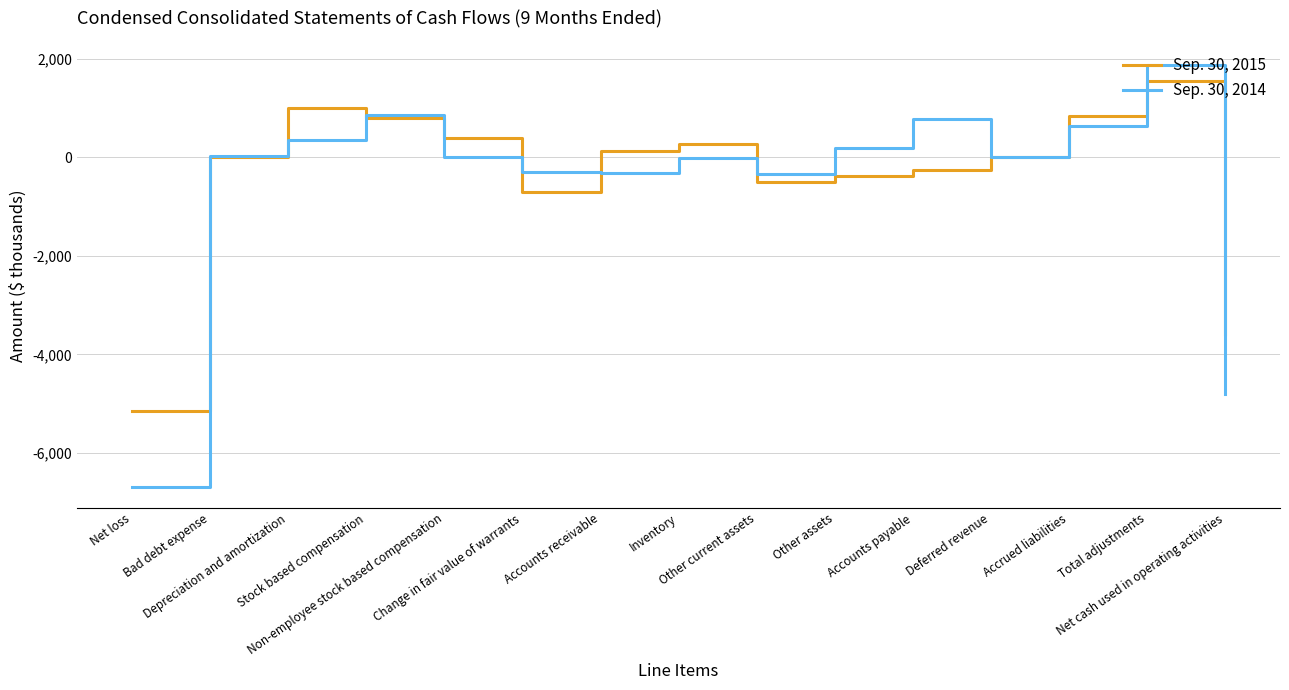

List the series in order of their overall mean, lowest first.

Sep. 30, 2014, Sep. 30, 2015